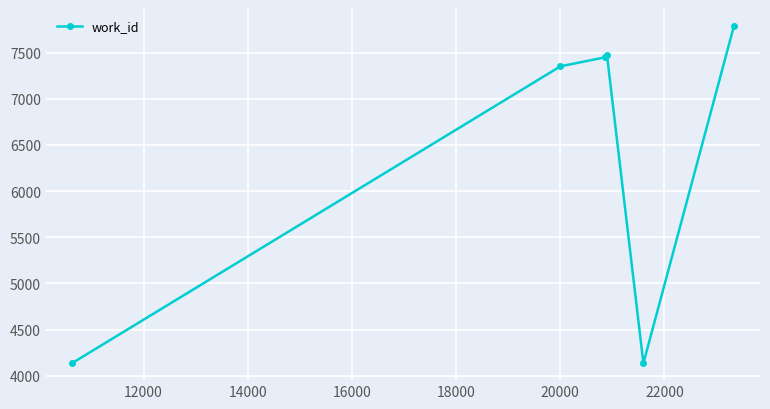

True or false: the data has more than 1 interior local peaks.

False